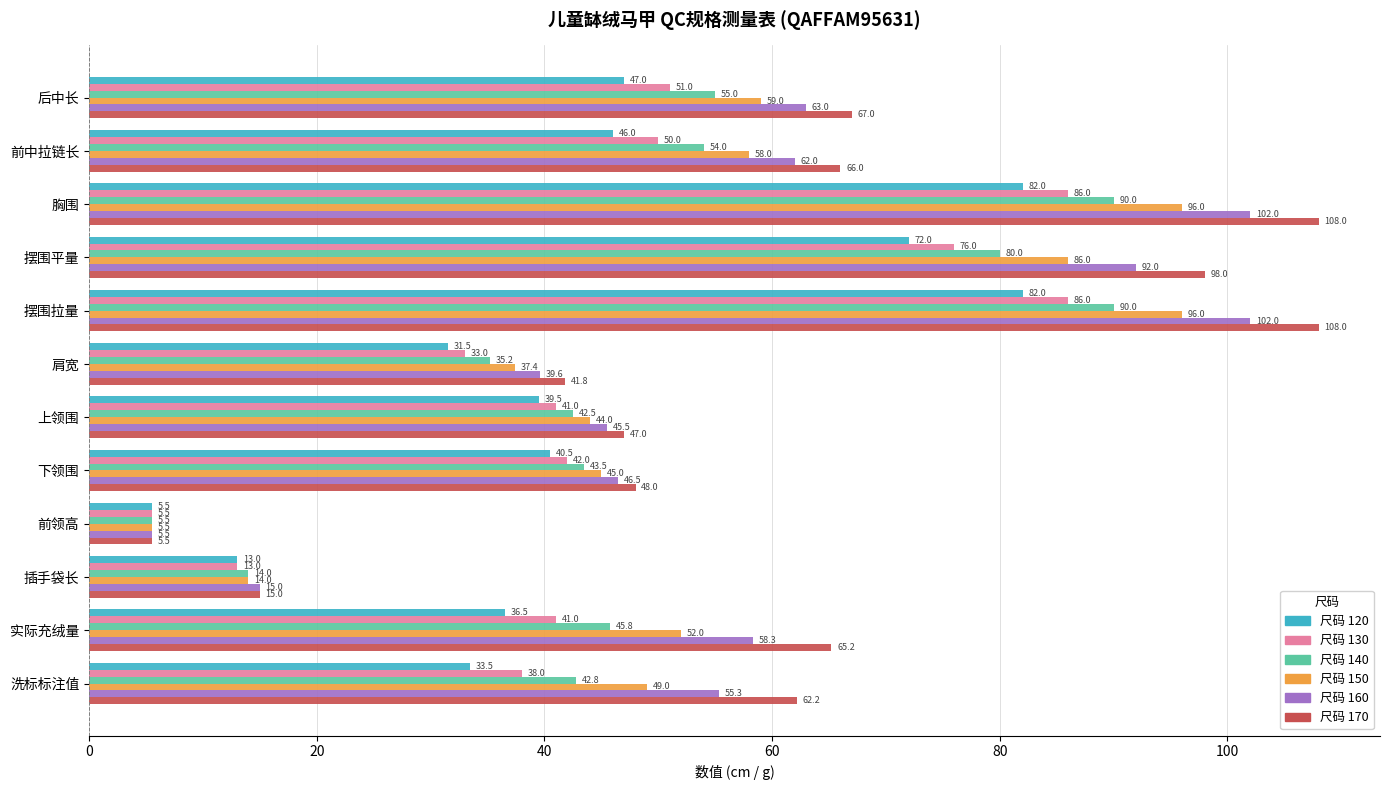

Which category has the lowest value across all series?

前领高